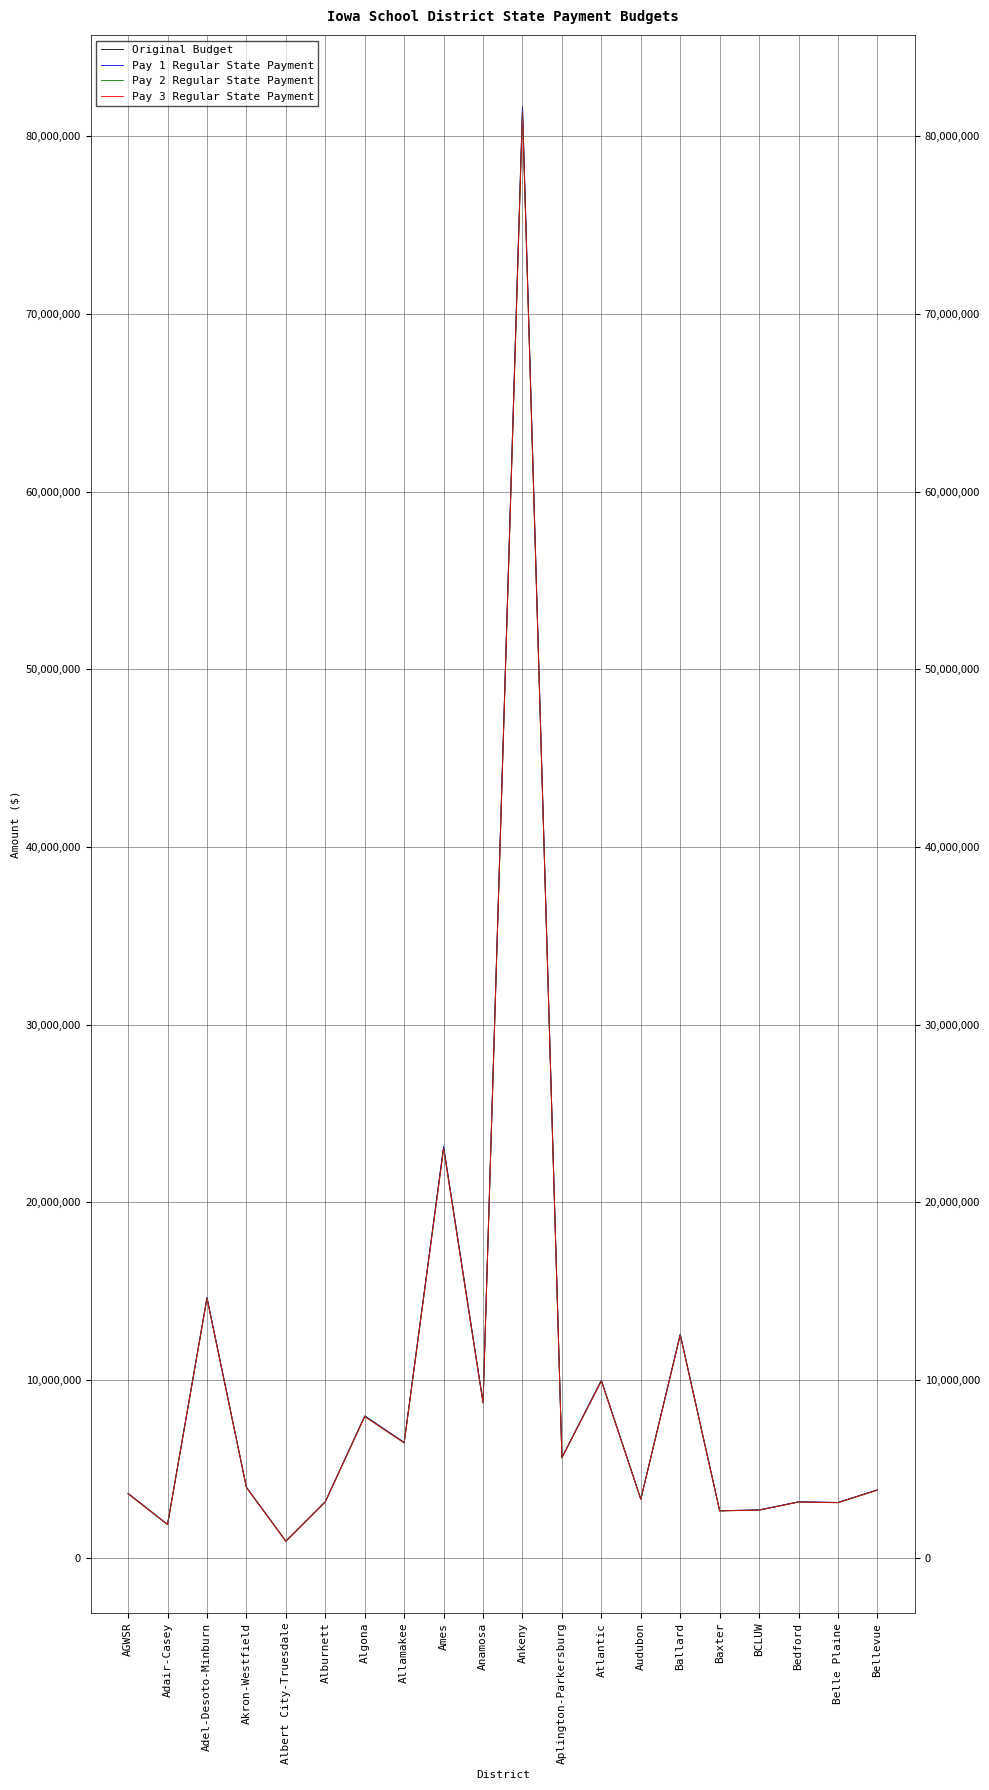

Which series has the largest total across all categories?

Original Budget